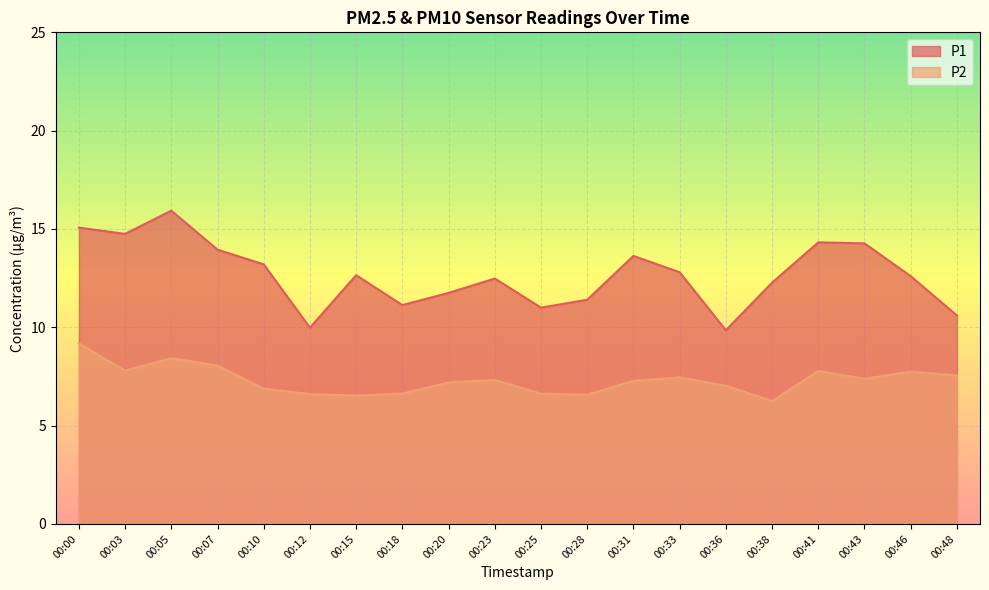

Between 00:15 and 00:10, which is larger?

00:10